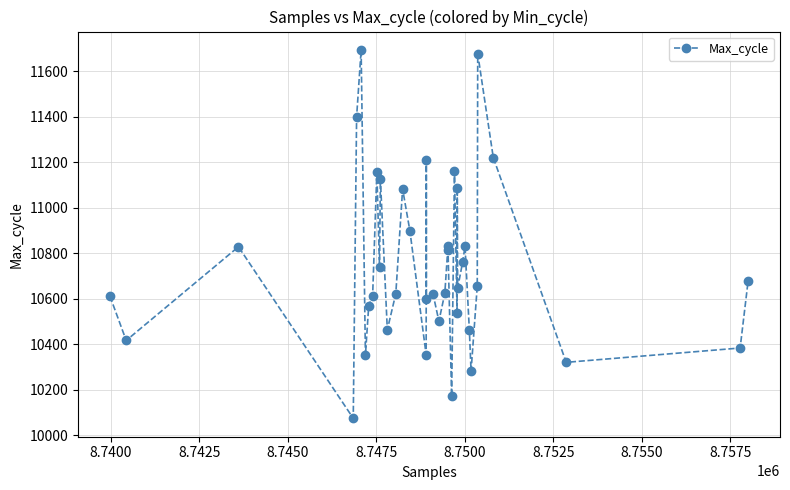

What is the value of the 24th point from the left?

10831